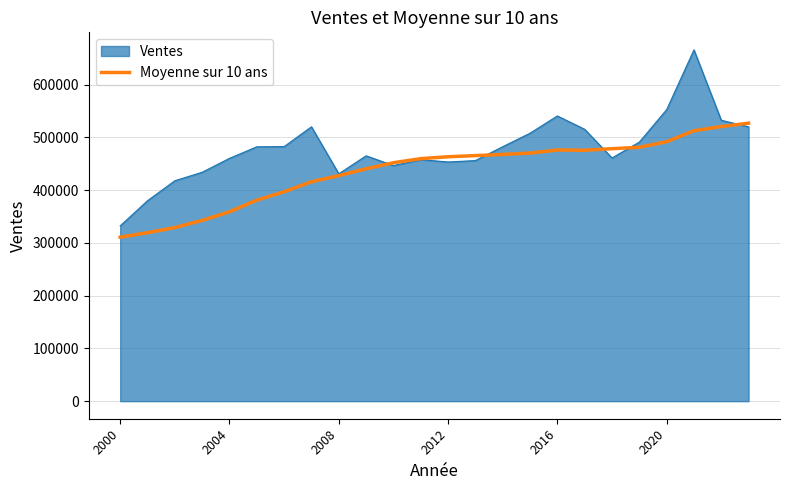

Does the chart display data point markers on the line(s)?

No